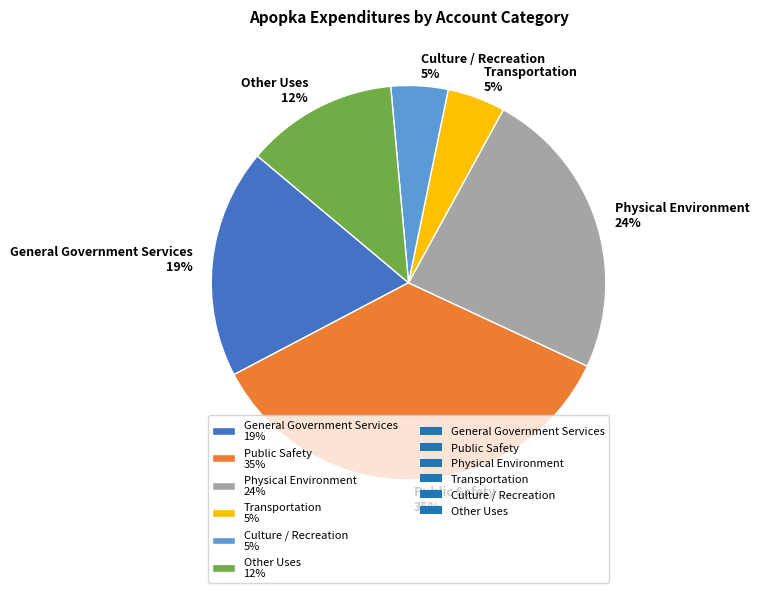

Count the number of slices in the pie.

6